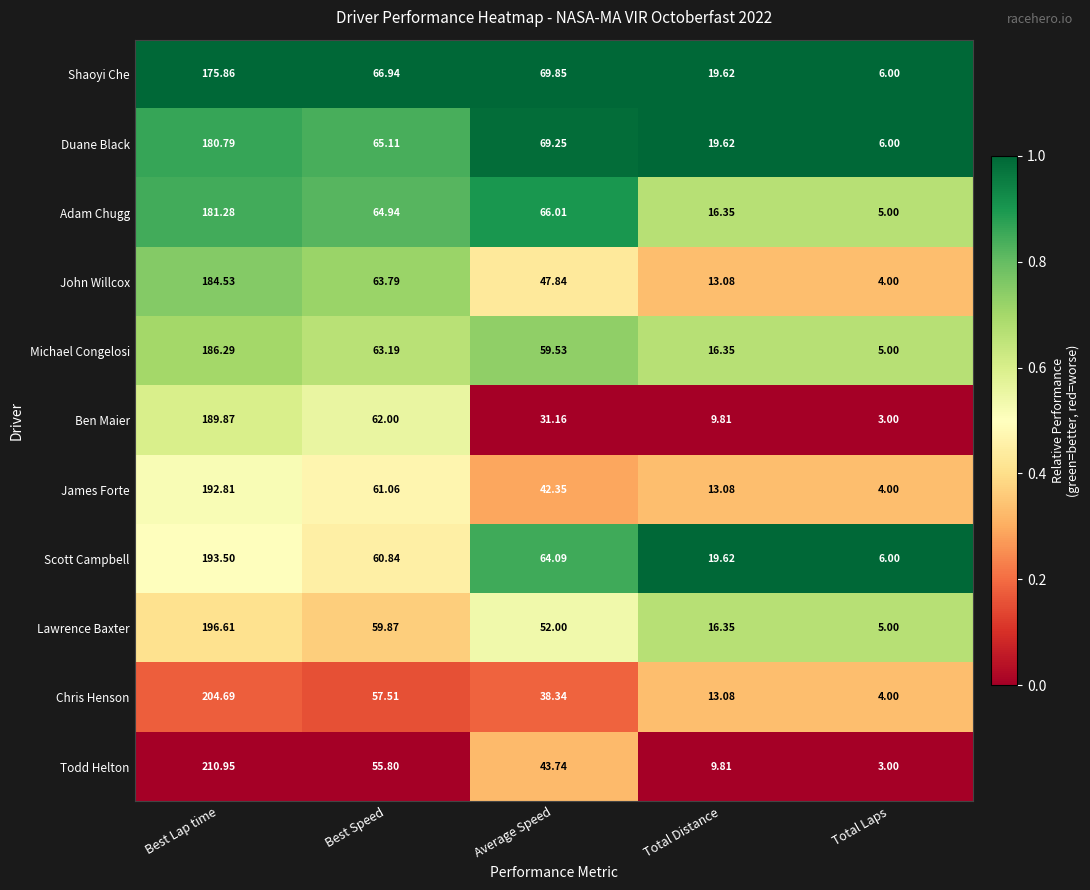

Which category has the lowest value in the Duane Black series?

Total Laps